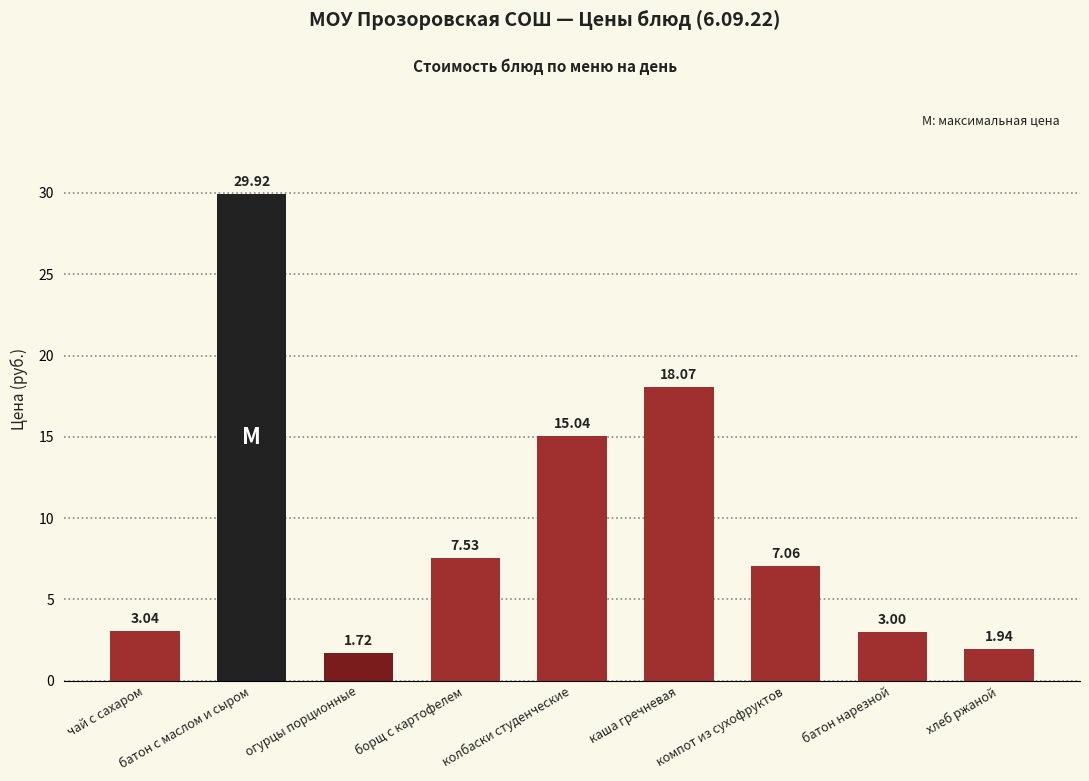

The chart shows a value of 3.0 at чай с сахаром. True or false?

True